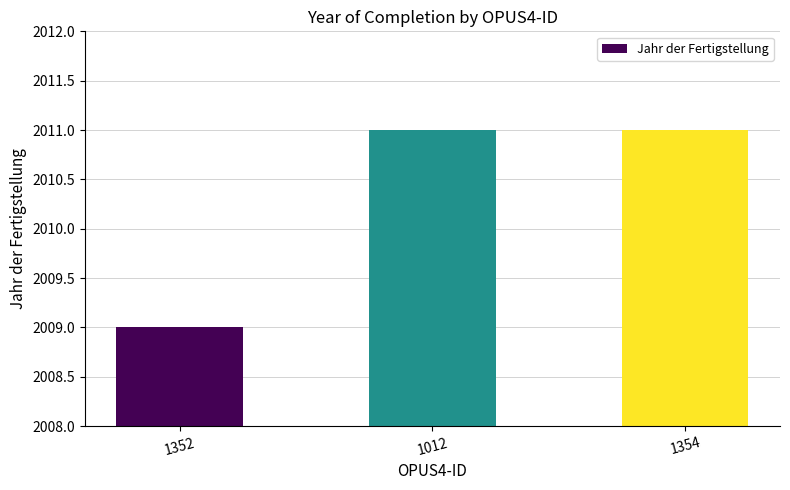

What is the approximate value at 1352?

2009